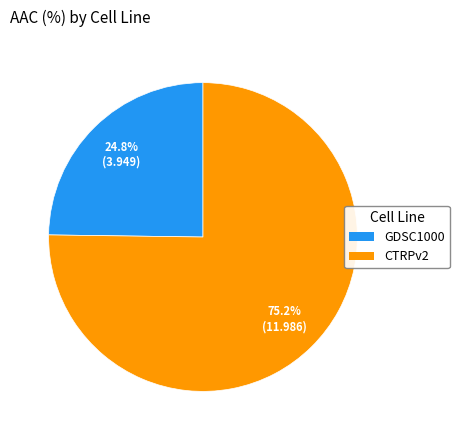

Between GDSC1000 and CTRPv2, which is larger?

CTRPv2